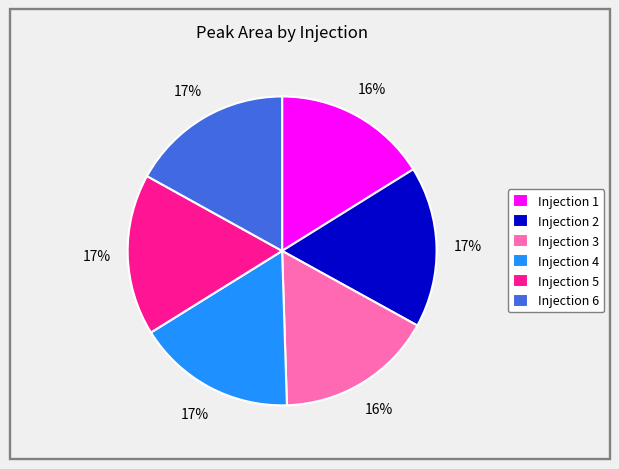

To the nearest percent, what percentage of the pie is Injection 5?

17%